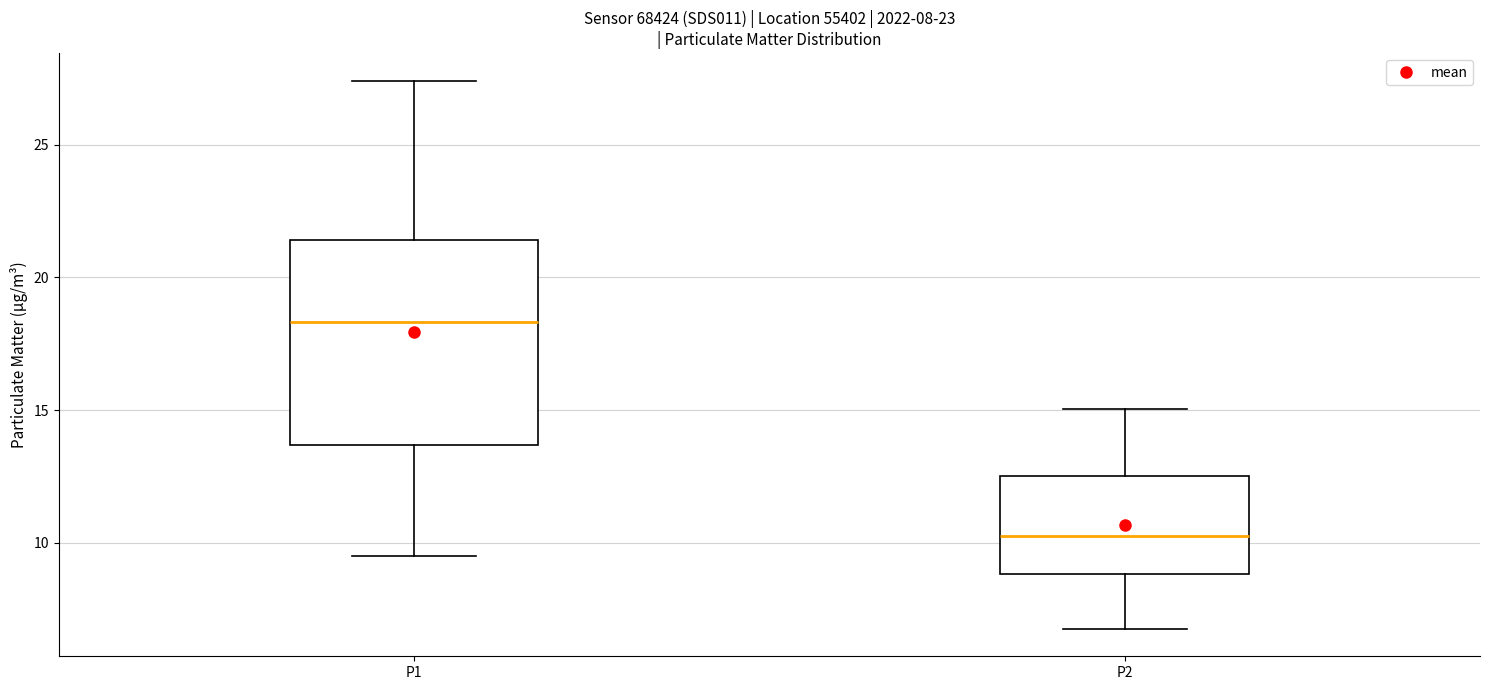

Which box is the tallest, from its lower edge to its upper edge?

P1